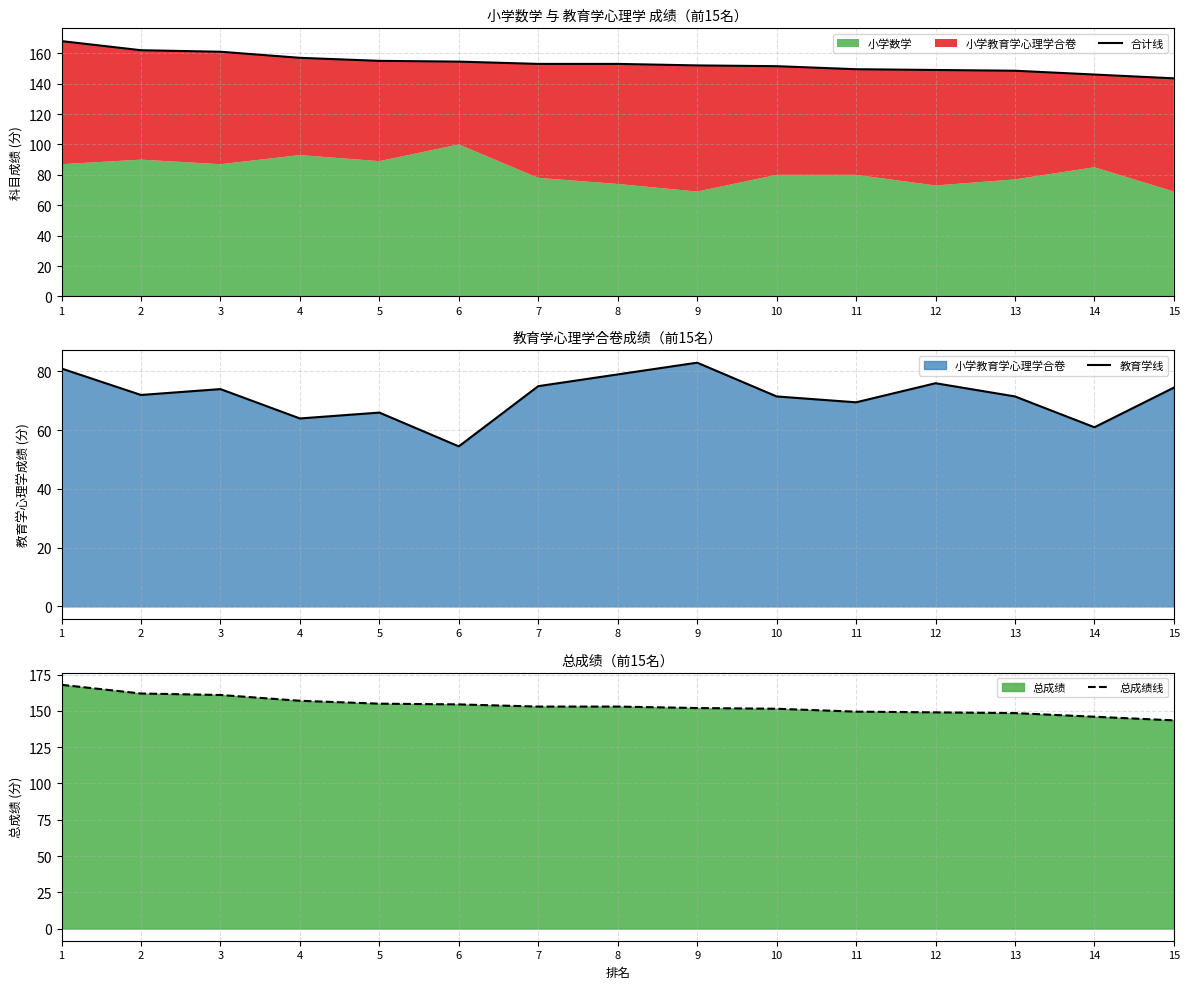

True or false: 教育学线 and 合计线 cross at least once.

False